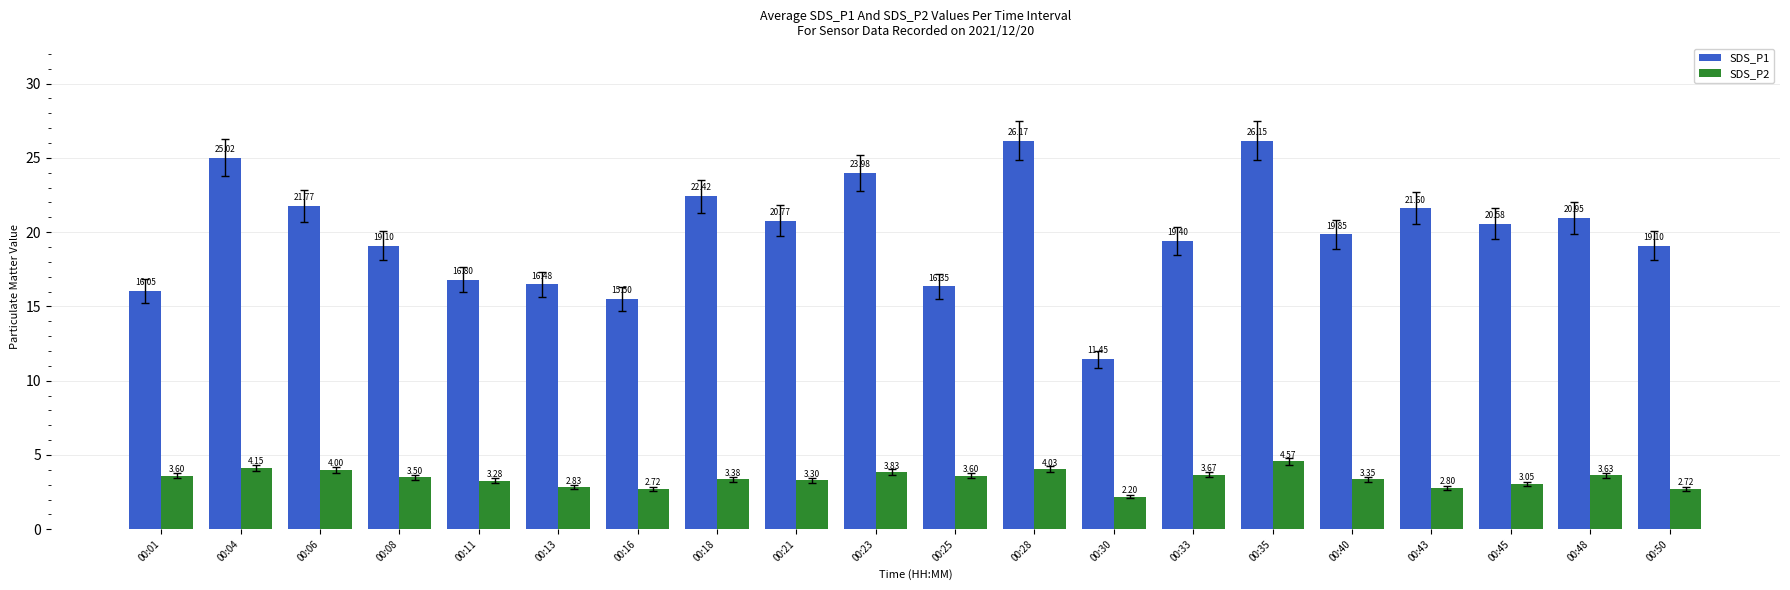

The SDS_P1 series shows 4.9 at 00:48. True or false?

False